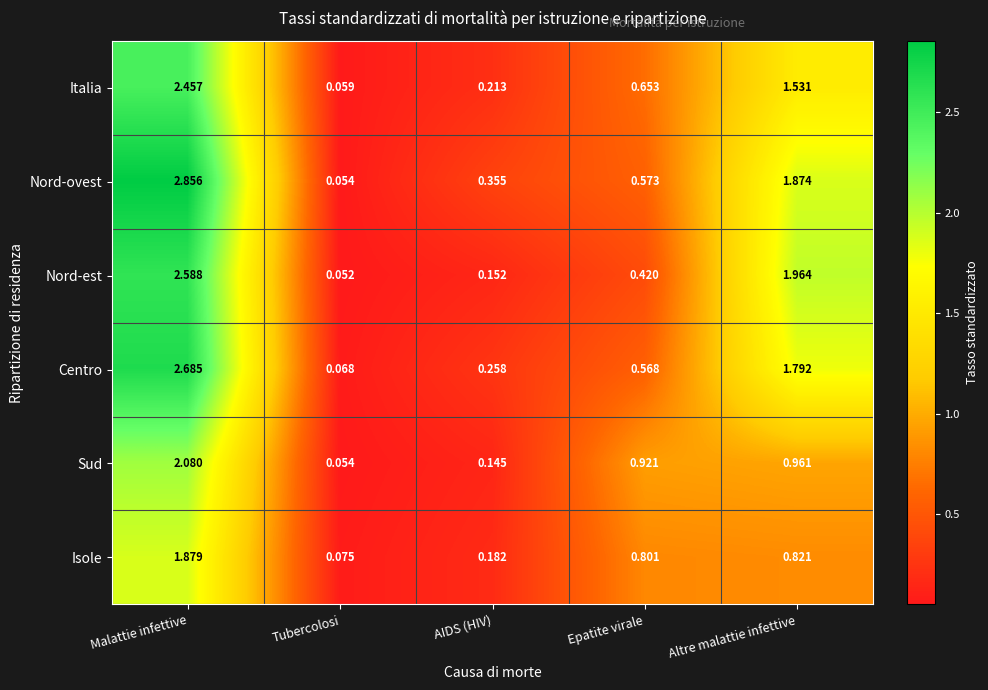

What is the spread (max minus min) of values at Epatite virale?

0.5